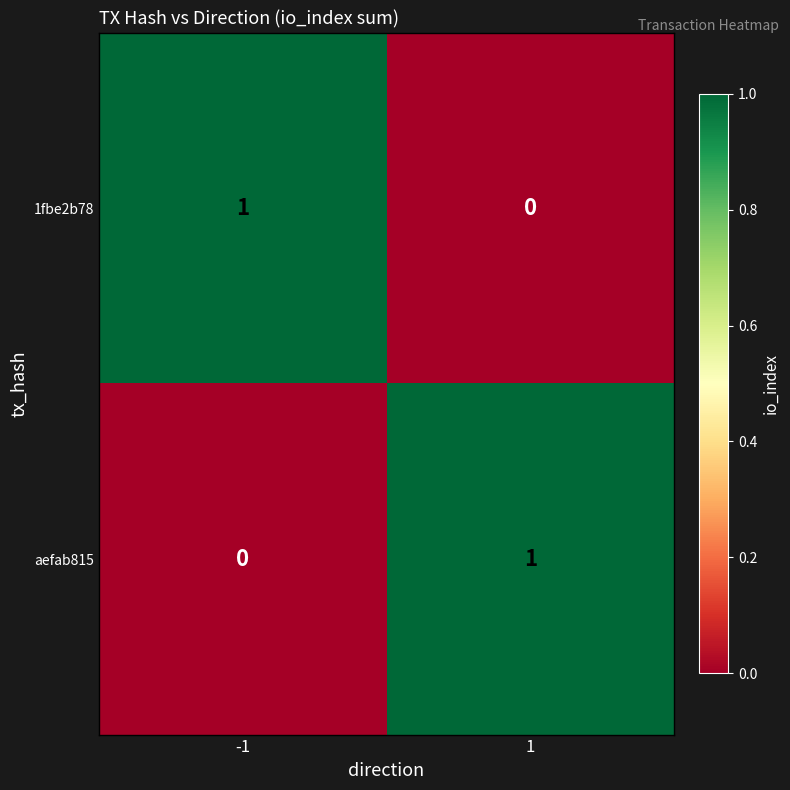

The value of 1fbe2b78 at -1 is 2. True or false?

False